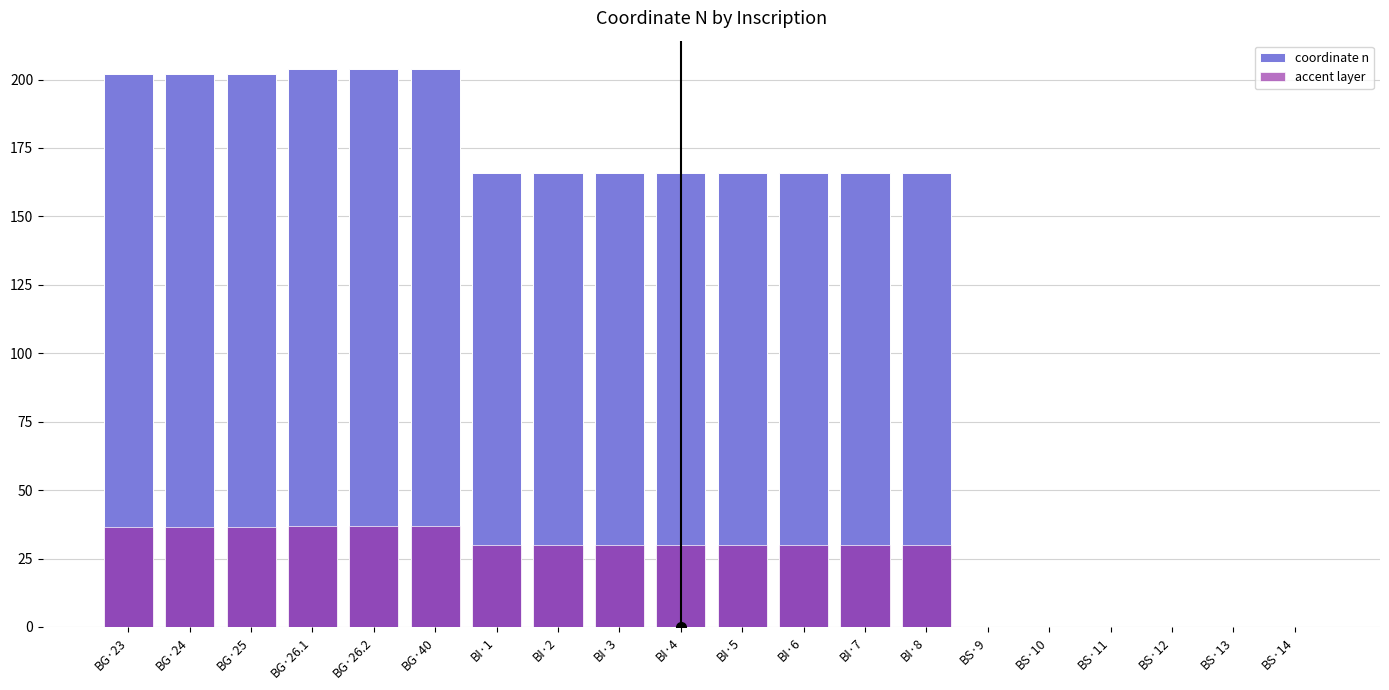

Reading left to right, list all the values displayed in this chart.

coordinate n: 202.0	202.0	202.0	204.0	204.0	204.0	166.0	166.0	166.0	166.0	166.0	166.0	166.0	166.0	0.0	0.0	0.0	0.0	0.0	0.0
accent layer: 36.4	36.4	36.4	36.7	36.7	36.7	29.9	29.9	29.9	29.9	29.9	29.9	29.9	29.9	0.0	0.0	0.0	0.0	0.0	0.0